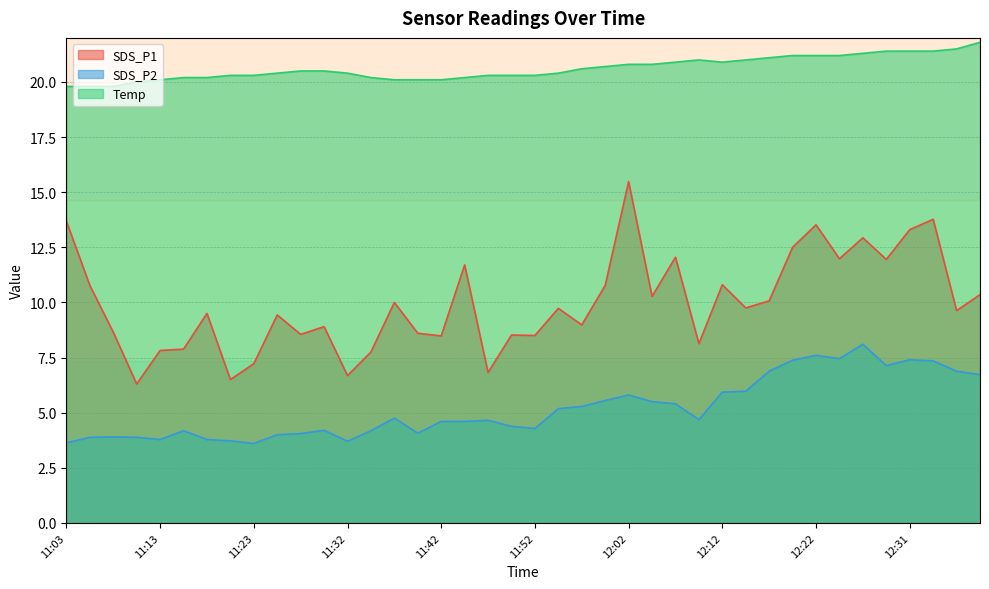

What is the value of the SDS_P2 point at the 34th from the left?

7.5